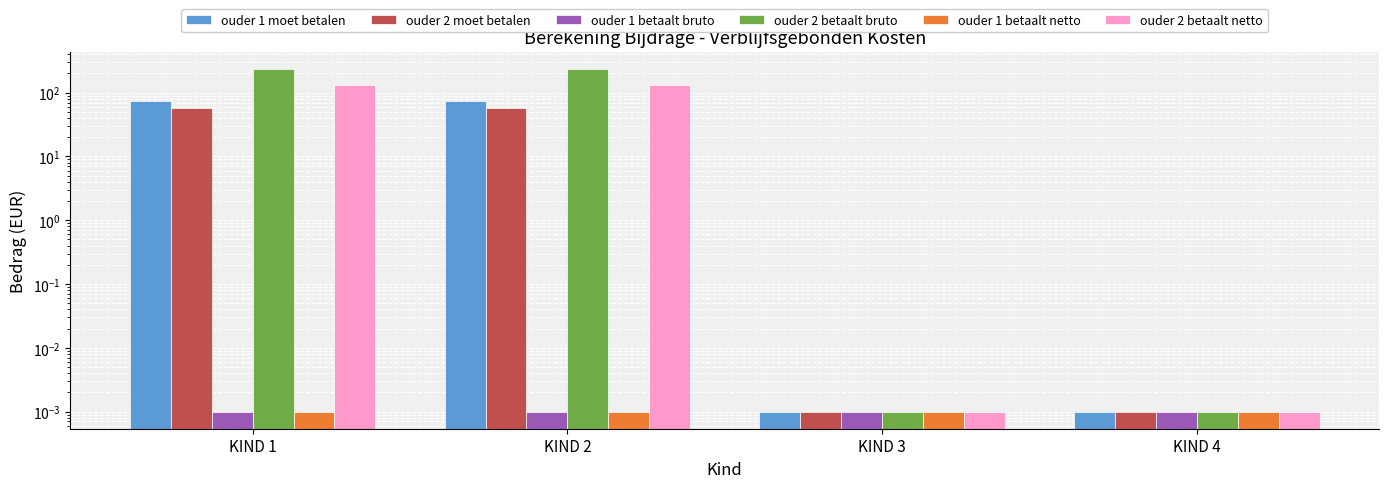

Where is ouder 1 betaalt bruto nearest to the value 0?

KIND 1